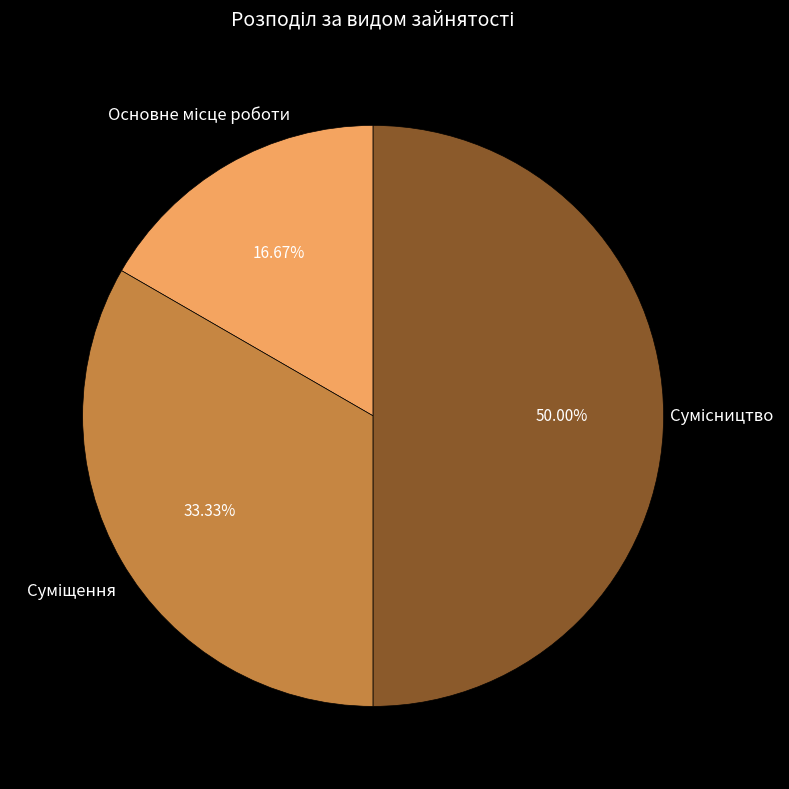

Is the sum of Основне місце роботи and Сумісництво greater than half?

Yes